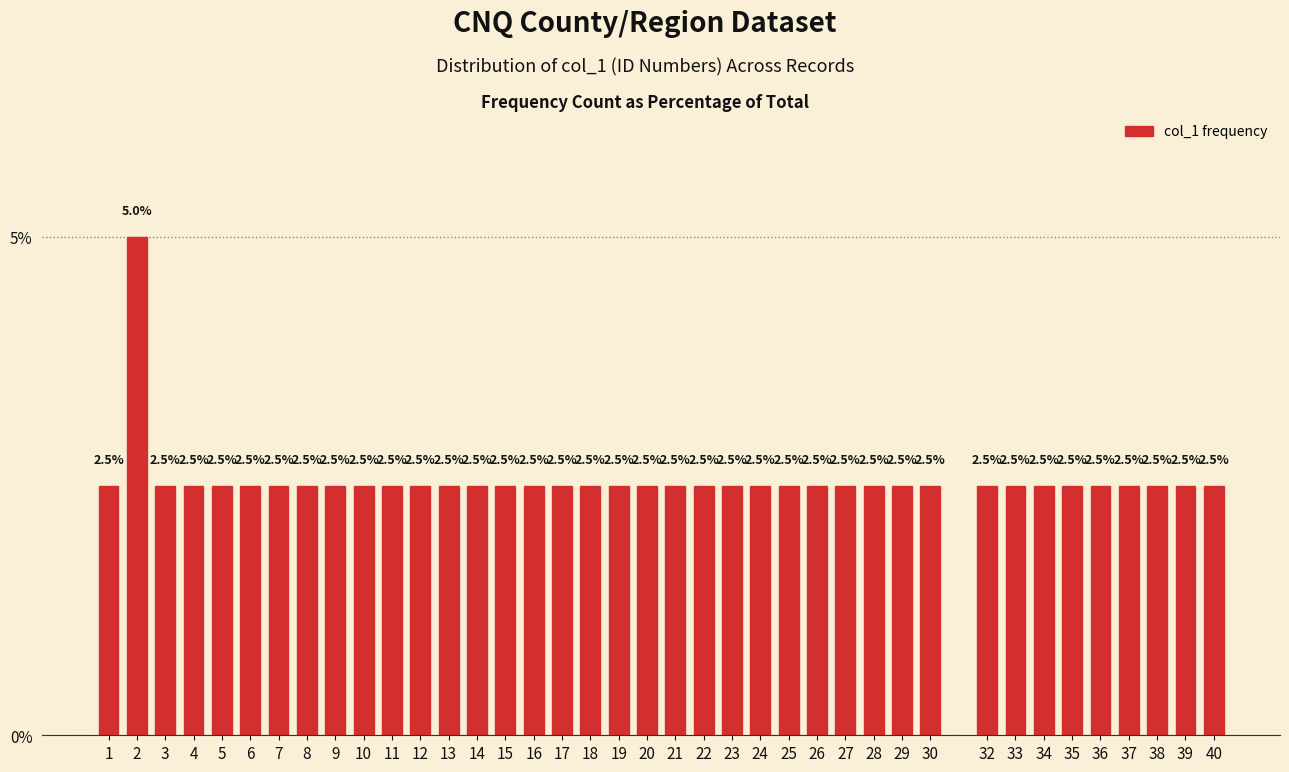

Are the bars horizontal?

No